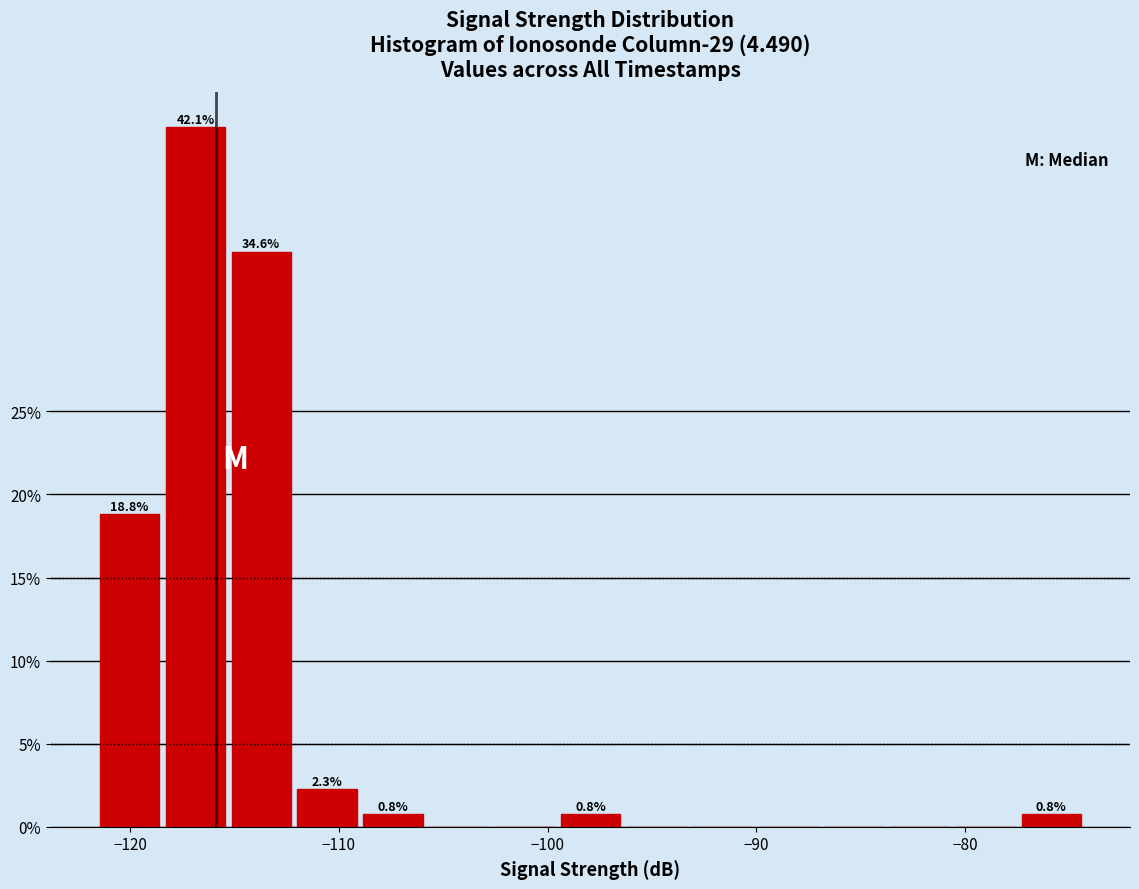

Around what value on the x-axis is the tallest bar? Give the approximate position of its centre, as read against the axis.

-117